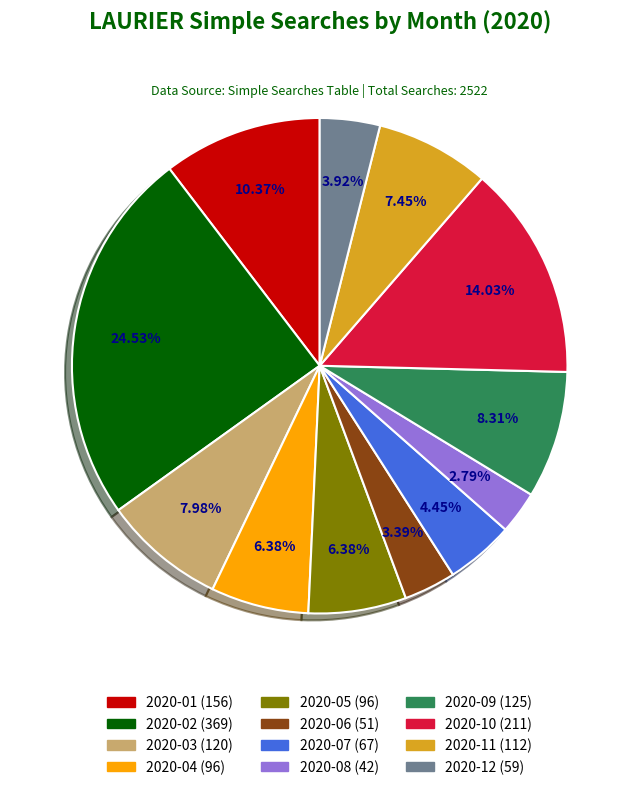

How many slices are in this pie chart?

12